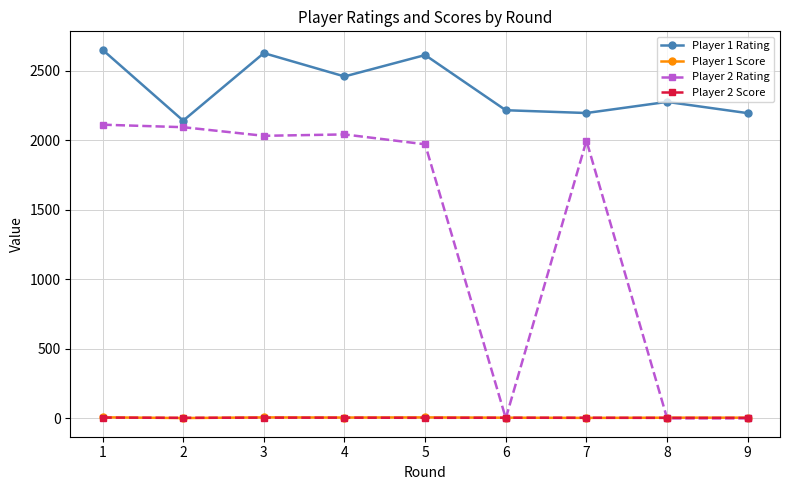

How many times do Player 2 Rating and Player 1 Score cross each other?

3